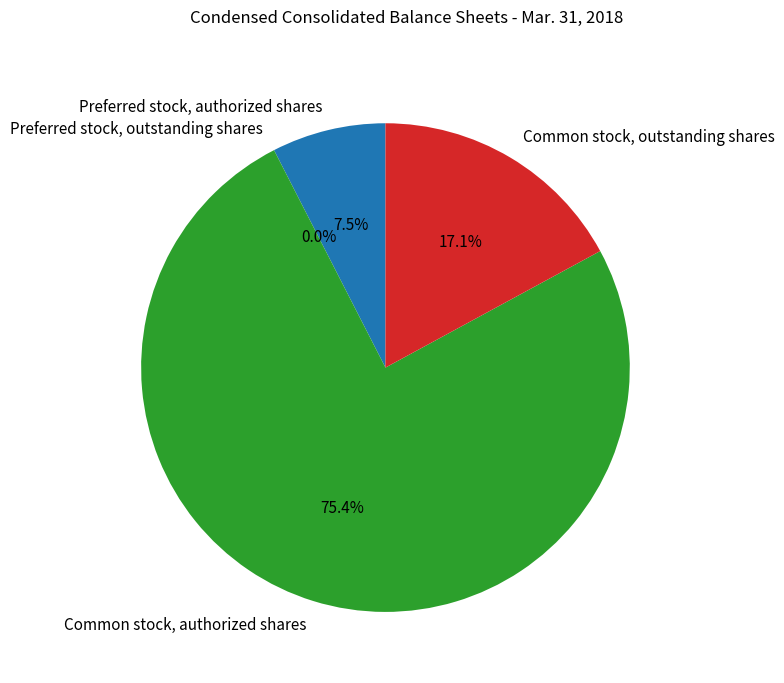

To the nearest percent, what is the average slice percentage?

25%